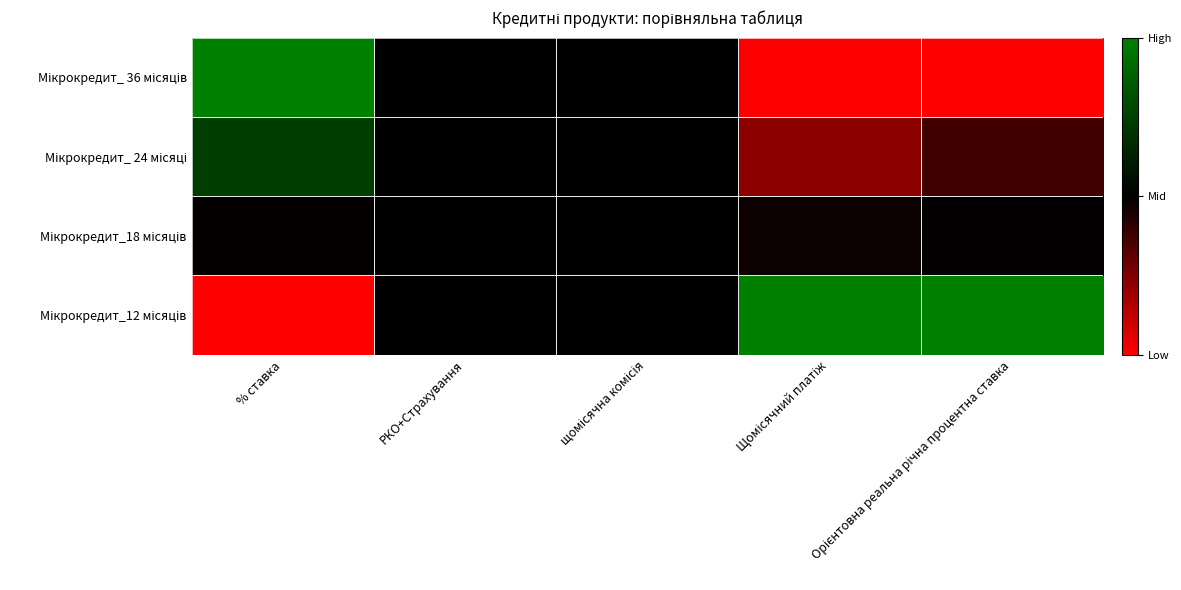

At which category is the sum across all series the highest?

% ставка